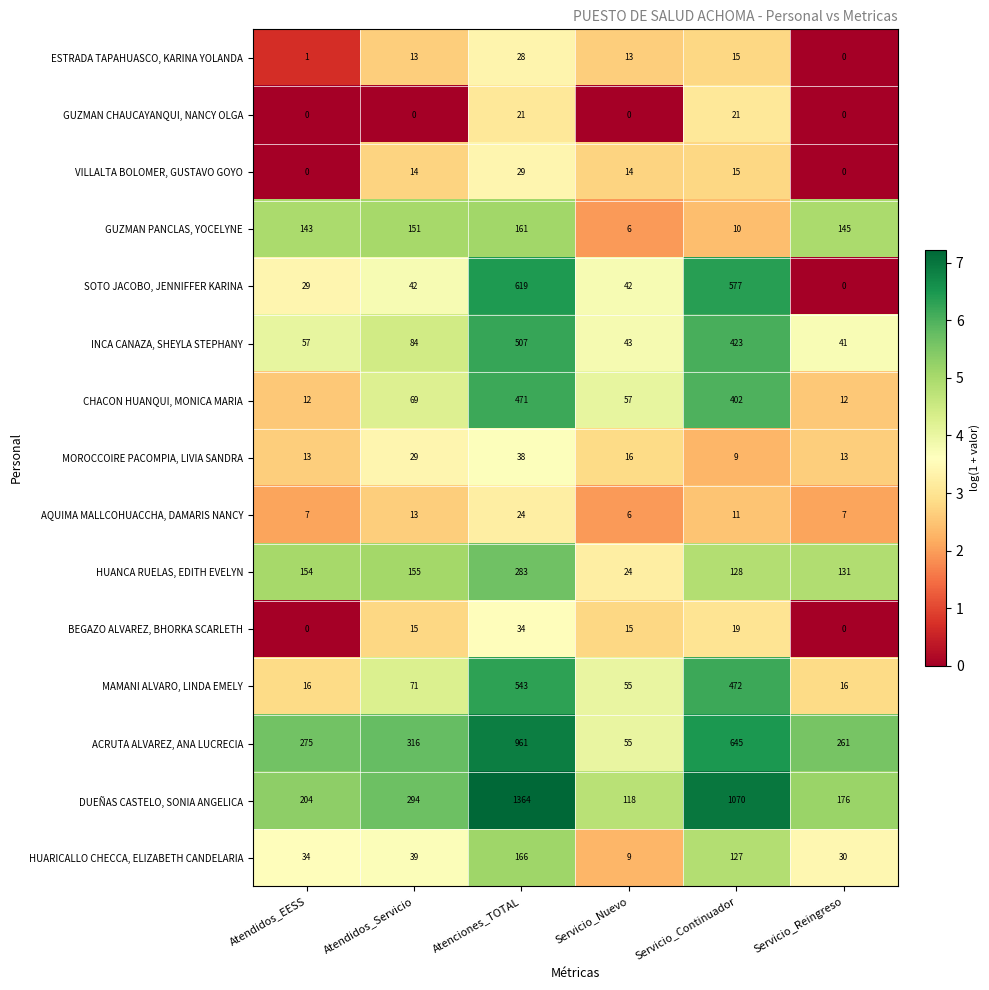

Is it true that INCA CANAZA, SHEYLA STEPHANY equals 43 at Servicio_Nuevo?

True